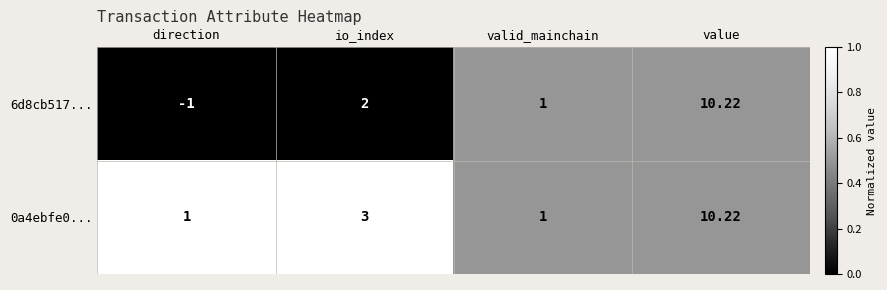

How many data points does each series have?

4